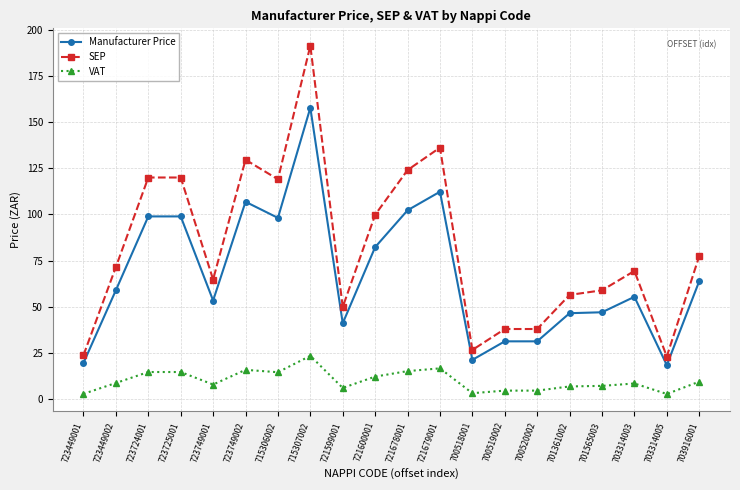

Does the chart have visible grid lines?

Yes